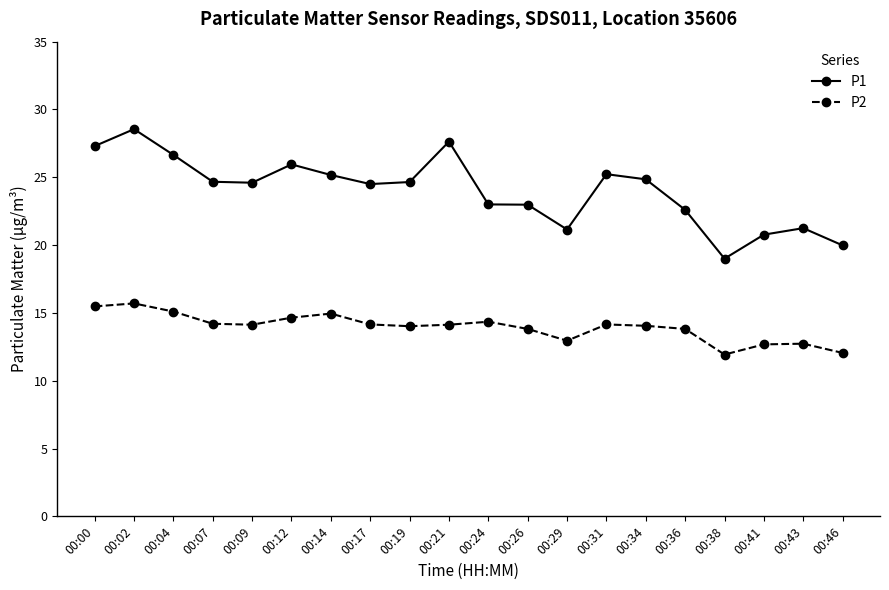

The P2 series shows 20.9 at 00:12. True or false?

False